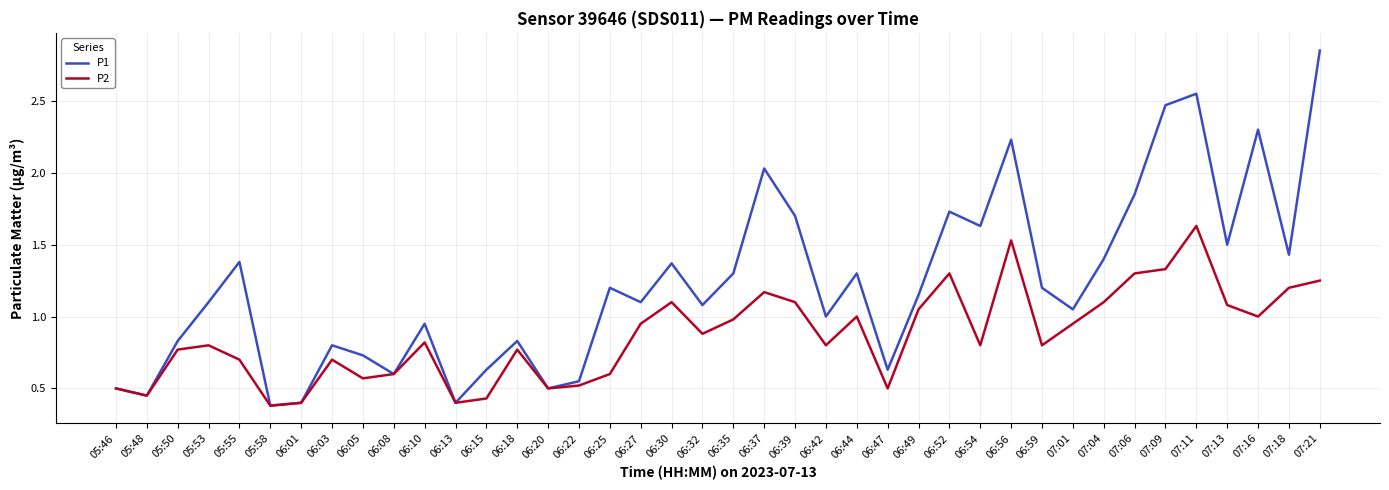

Is the value of P2 at 06:35 greater than the value of P1 at 06:47?

Yes